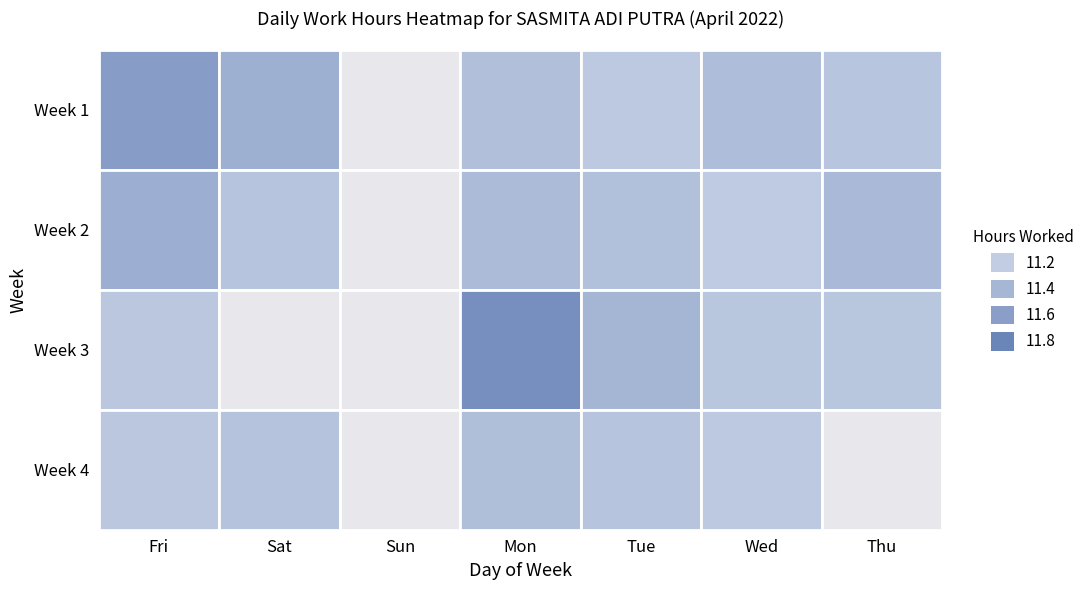

Reading right to left, what are all the values shown in this chart?

Week 1: Thu=11.3	Wed=11.3	Tue=11.2	Mon=11.3	Sun=0.0	Sat=11.5	Fri=11.6
Week 2: Thu=11.4	Wed=11.2	Tue=11.3	Mon=11.4	Sun=0.0	Sat=11.3	Fri=11.5
Week 3: Thu=11.3	Wed=11.3	Tue=11.4	Mon=11.7	Sun=0.0	Sat=0.0	Fri=11.3
Week 4: Thu=0.0	Wed=11.2	Tue=11.3	Mon=11.3	Sun=0.0	Sat=11.3	Fri=11.3